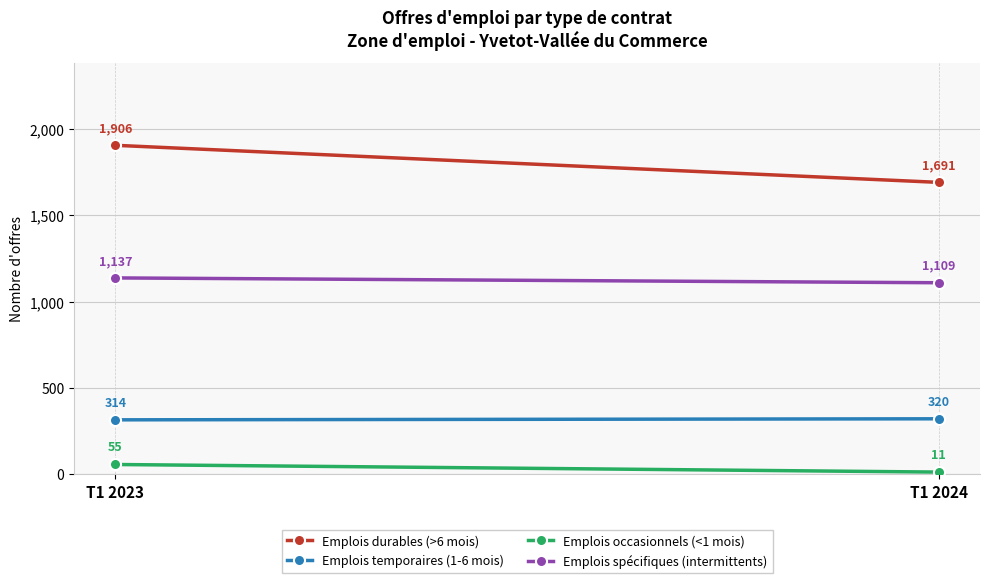

Between T1 2023 and T1 2024, which is larger?

T1 2023